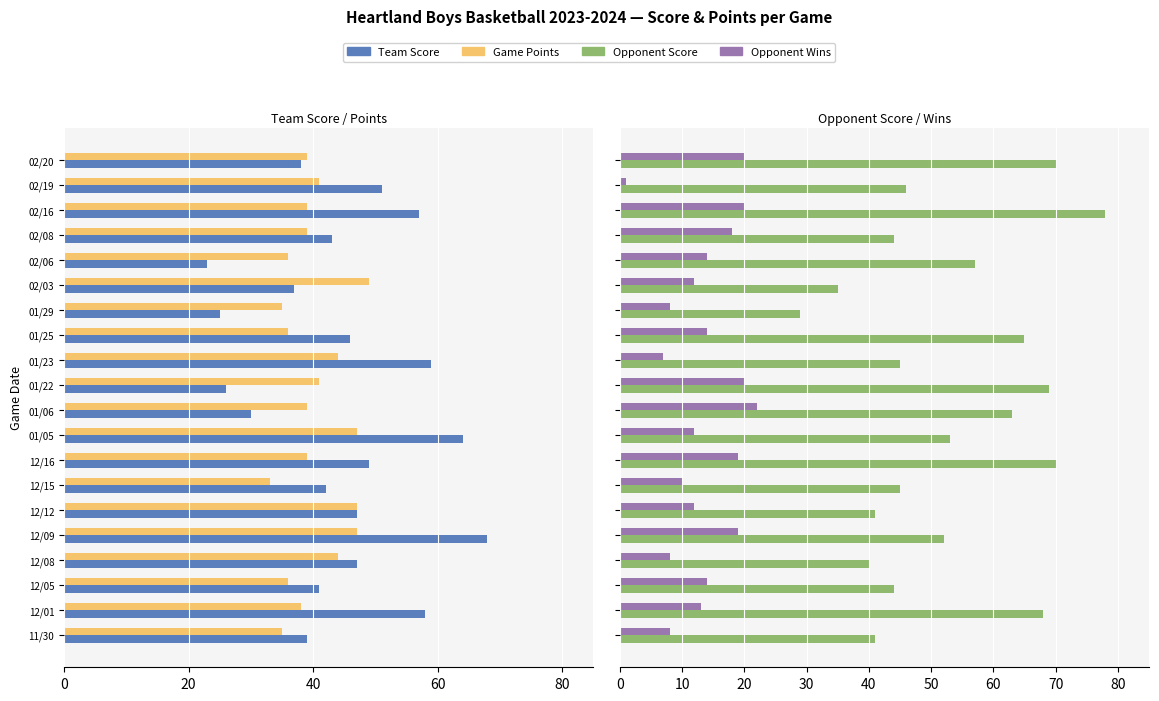

What is the value of the Opp Wins bar at the 15th from the left?

12